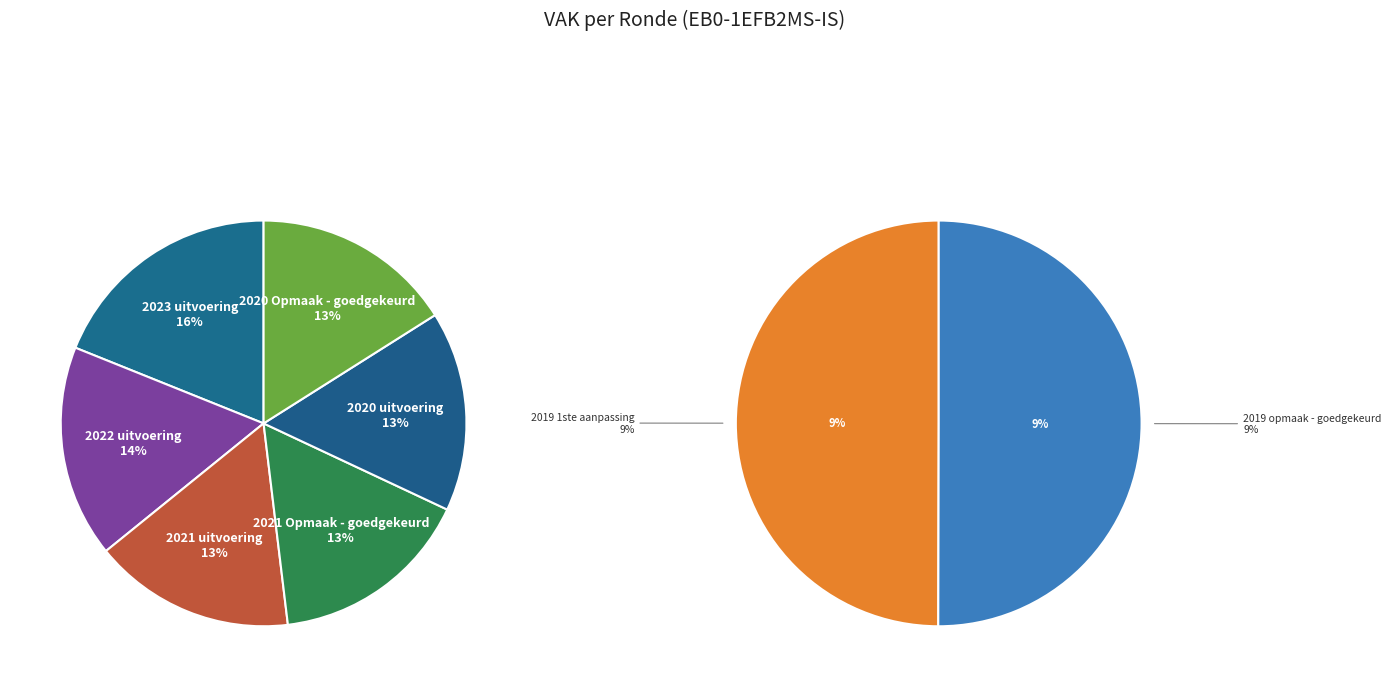

What portion of the pie excludes 2019 1ste aanpassing?

91.5%